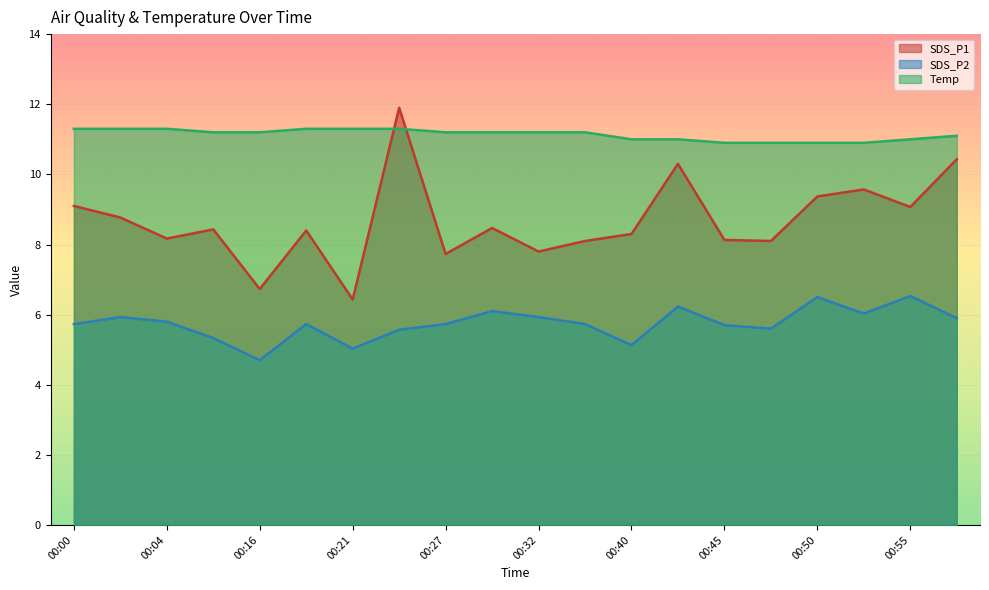

How many distinct data groups are displayed?

3